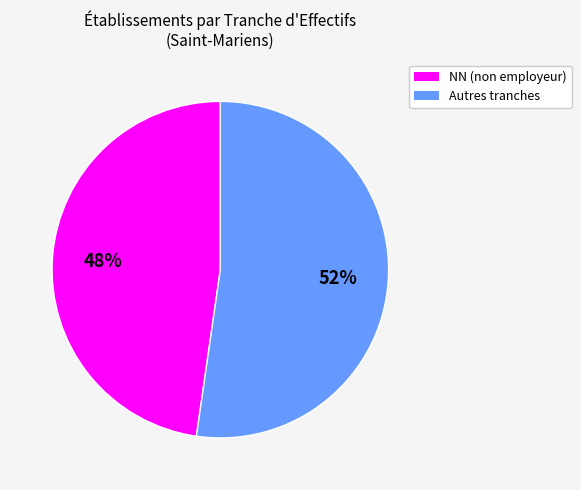

Rank the categories by value from highest to lowest.

Autres tranches, NN (non employeur)